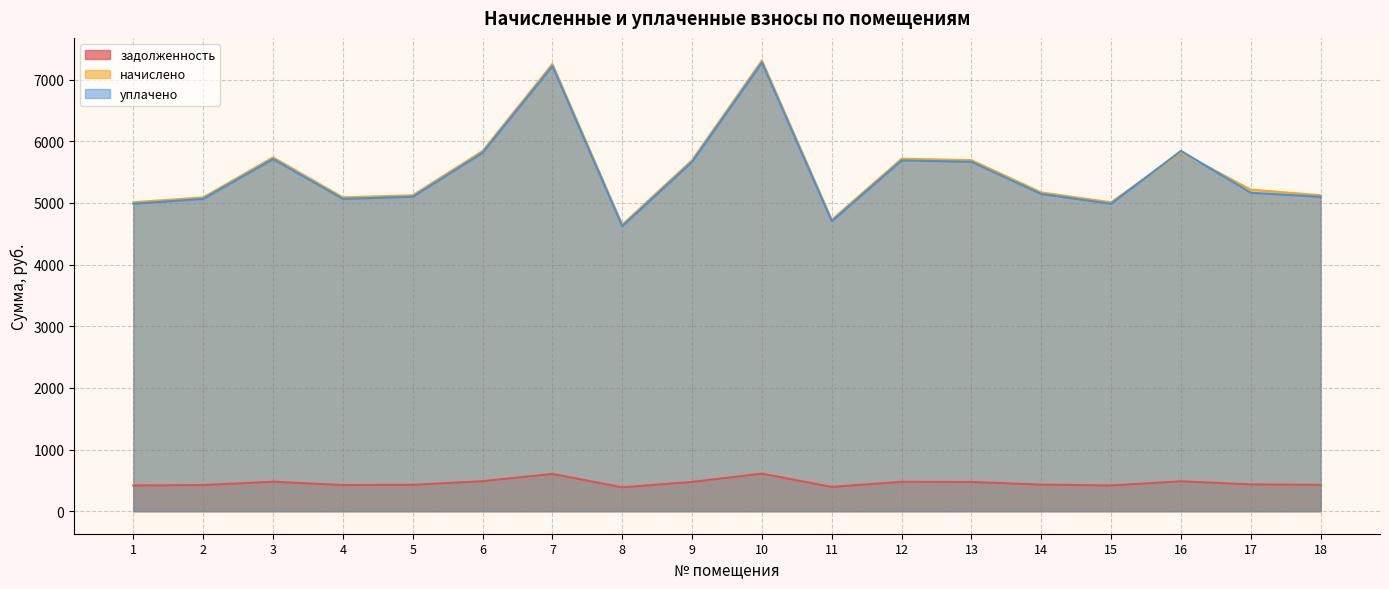

Which series has the largest range (max minus min)?

начислено